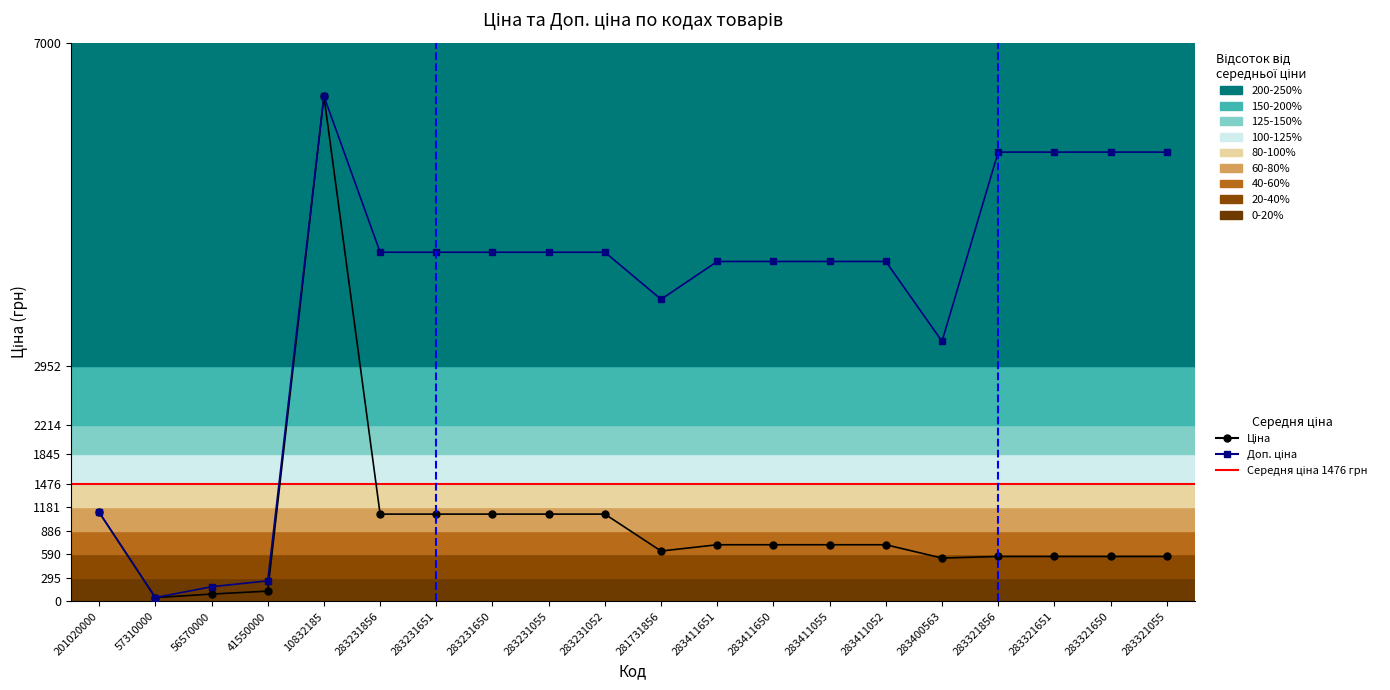

List the labels in order of Доп. ціна value, smallest first.

57310000, 56570000, 41550000, 201020000, 283400563, 281731856, 283411651, 283411650, 283411055, 283411052, 283231856, 283231651, 283231650, 283231055, 283231052, 283321856, 283321651, 283321650, 283321055, 10832185